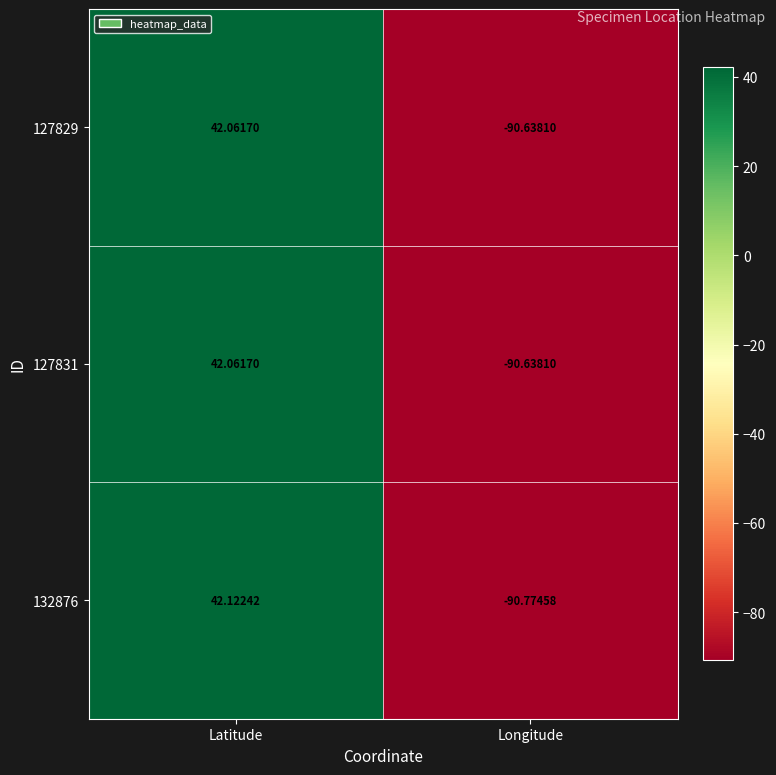

Which category has the highest value in the 127831 series?

Latitude